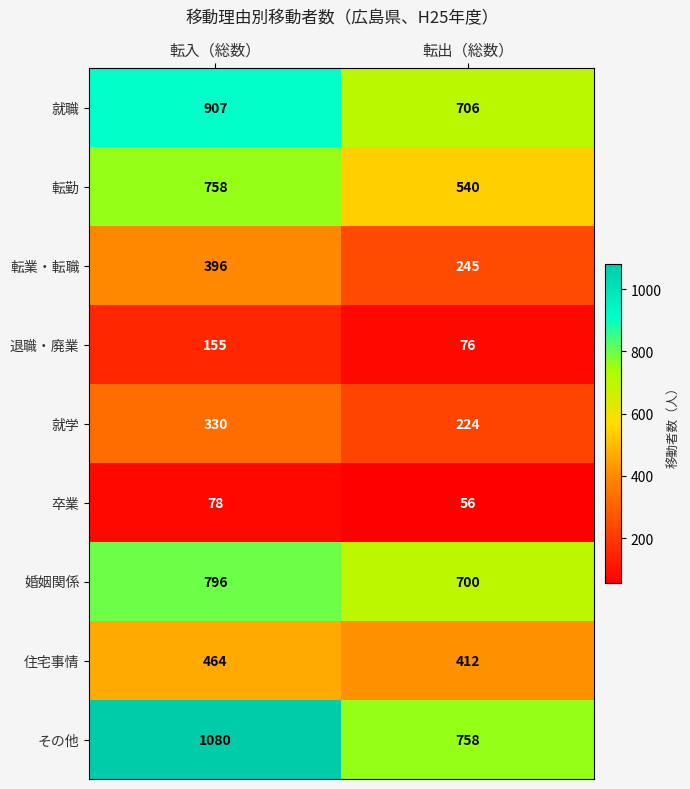

Reading left to right, transcribe all the data shown in this chart.

就職: 907	706
転勤: 758	540
転業・転職: 396	245
退職・廃業: 155	76
就学: 330	224
卒業: 78	56
婚姻関係: 796	700
住宅事情: 464	412
その他: 1080	758